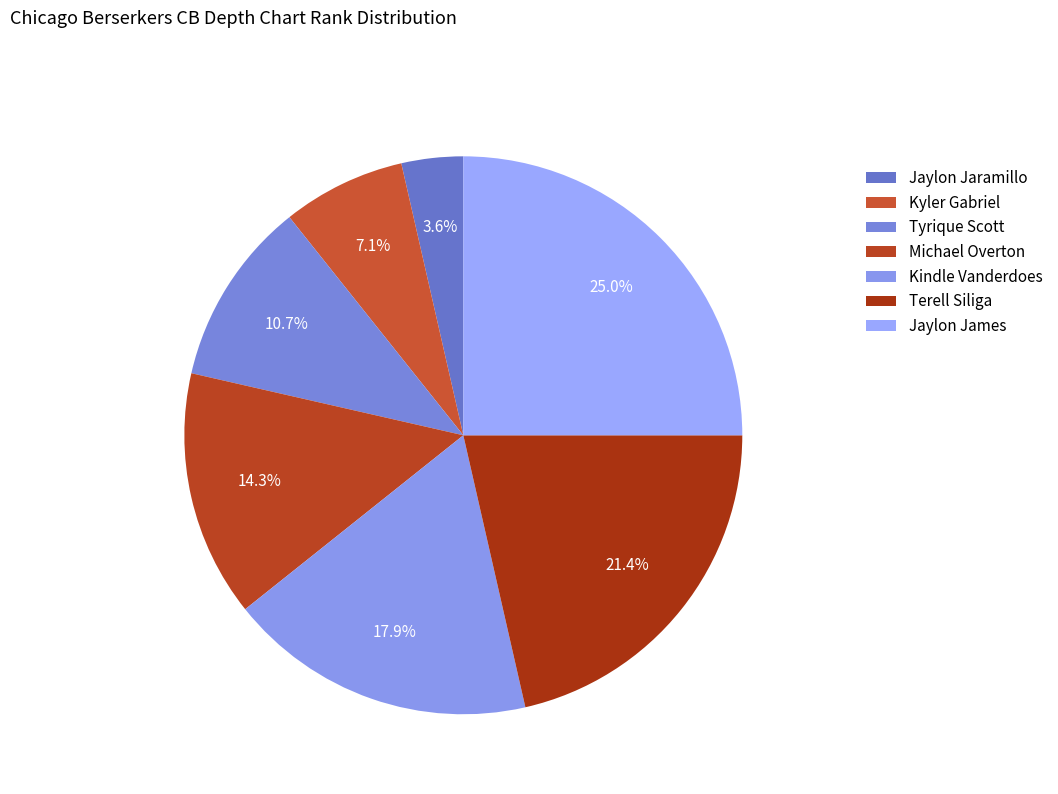

The Michael Overton slice represents 24% of the pie. True or false?

False